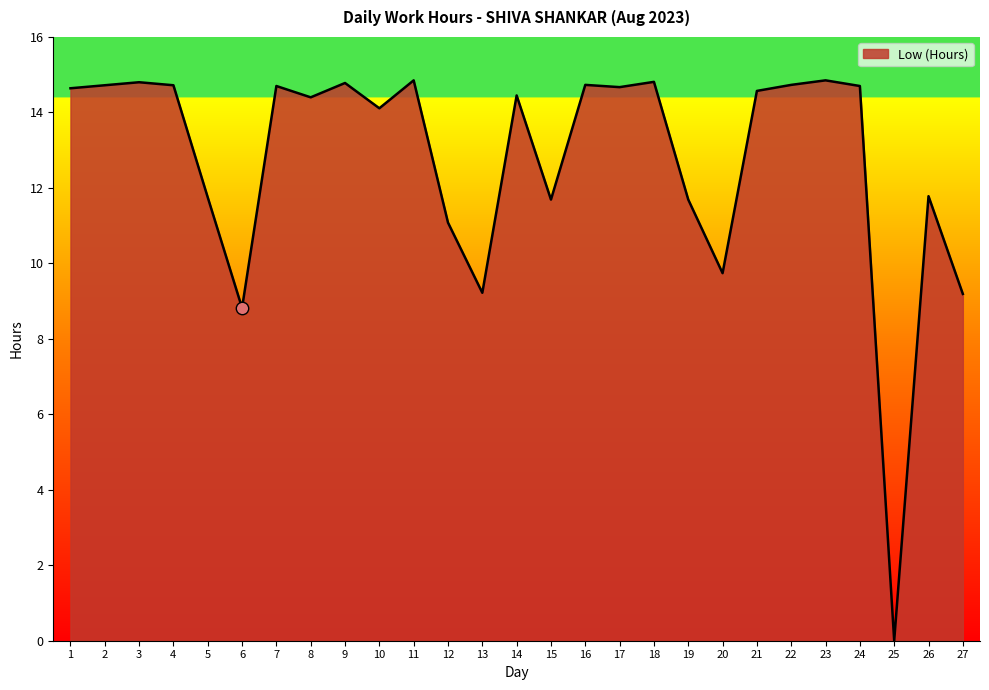

Which has a higher value, 19 or 6?

19